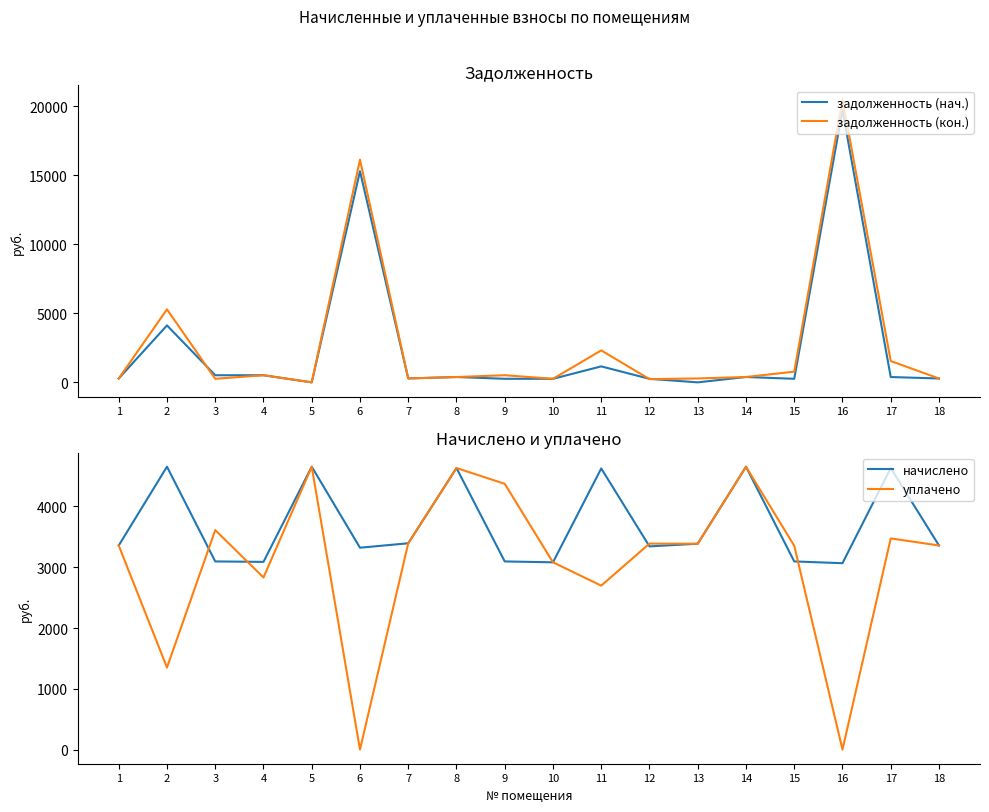

Rank the categories by уплачено value from lowest to highest.

6, 16, 2, 11, 4, 10, 15, 1, 18, 13, 12, 7, 17, 3, 9, 8, 5, 14